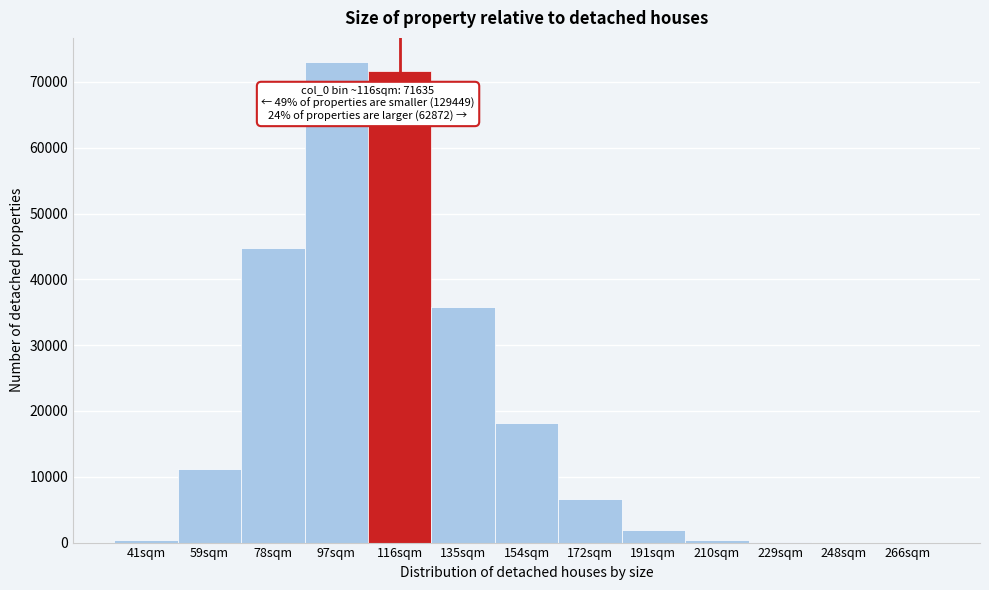

Is it true that the value at 78sqm is 44756?

True